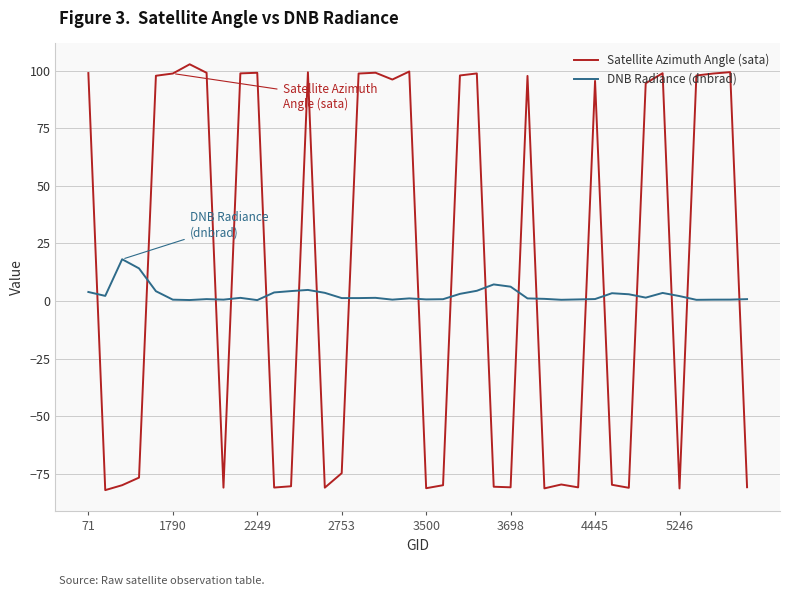

Which series has the largest range (max minus min)?

Satellite Azimuth Angle (sata)